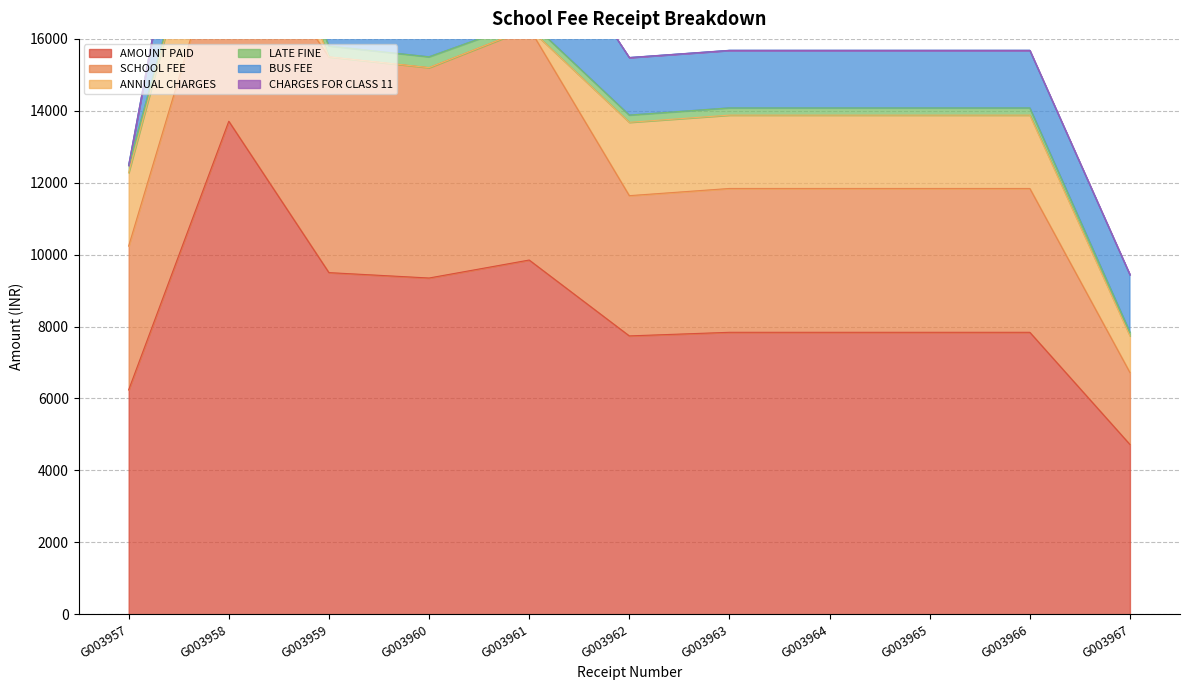

Which category has the highest value in the LATE FINE series?

G003959